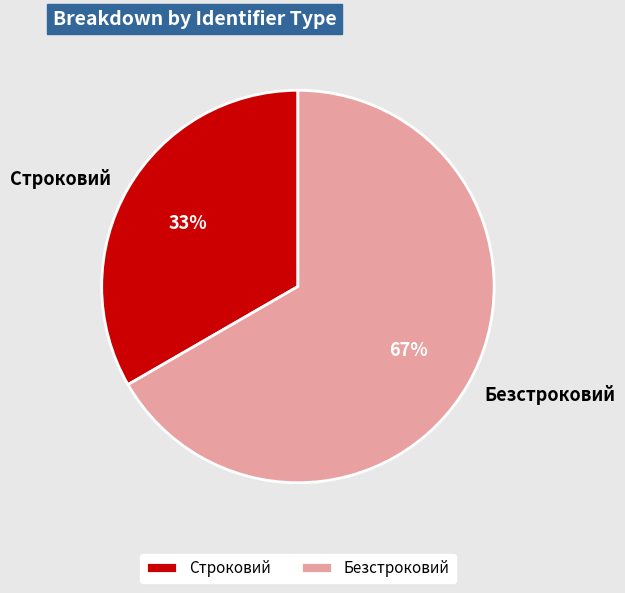

Combined, do Безстроковий and Строковий account for over 50%?

Yes